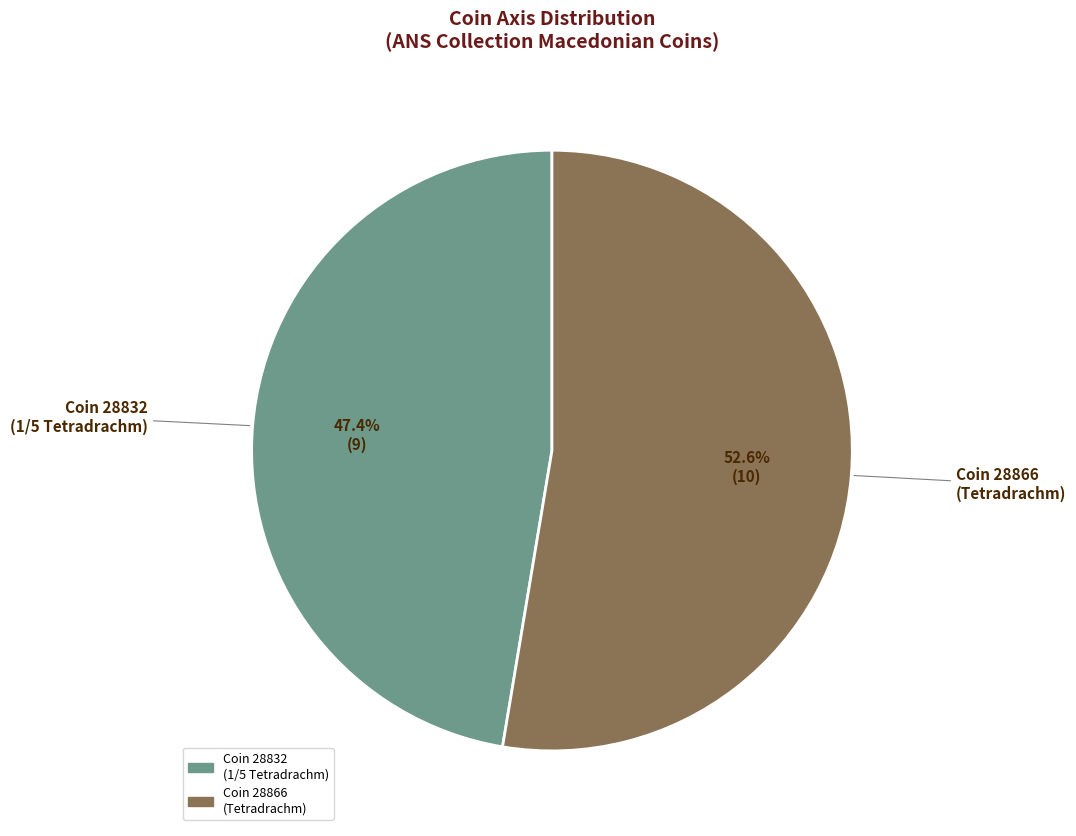

Does any single category account for the majority?

Yes